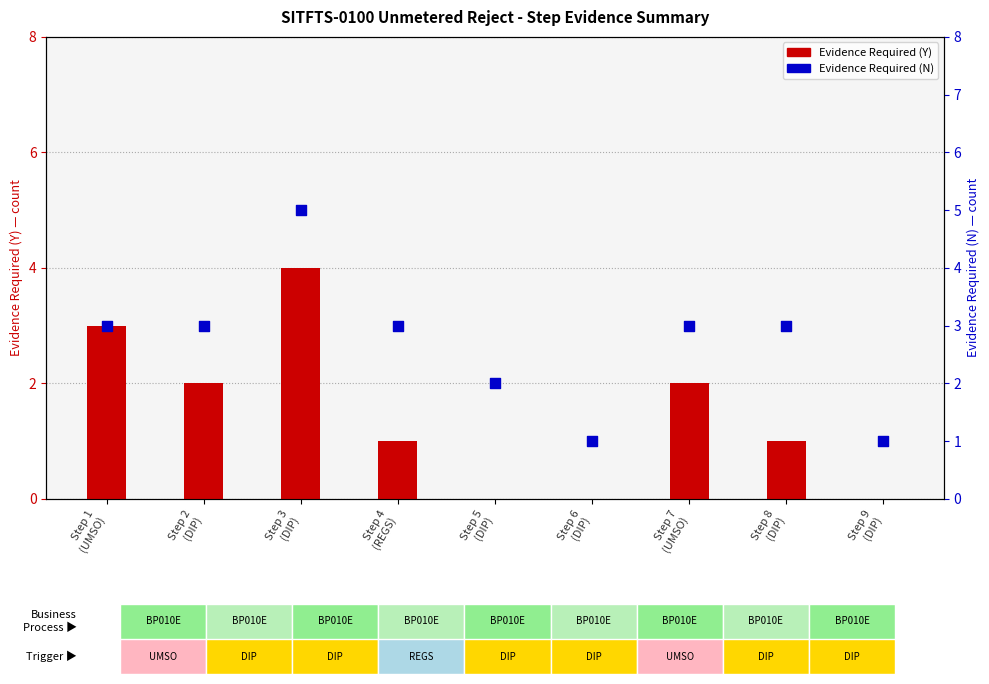

Which series has the widest spread of Y values?

Evidence Required (Y)